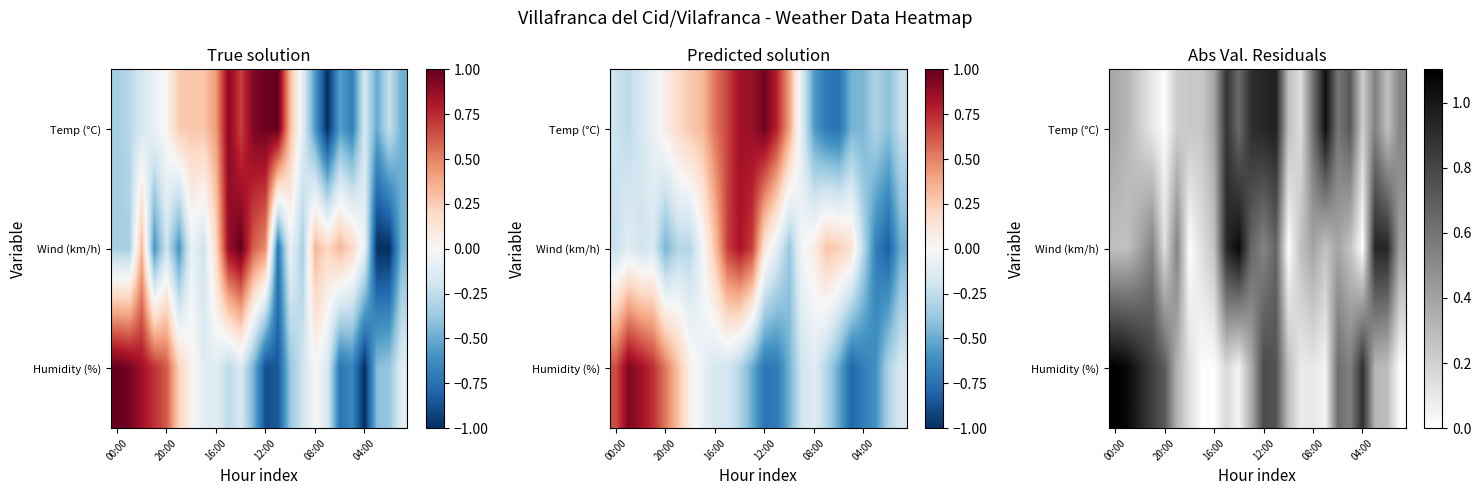

Where is Temp (°C) nearest to the value 0?

20:00